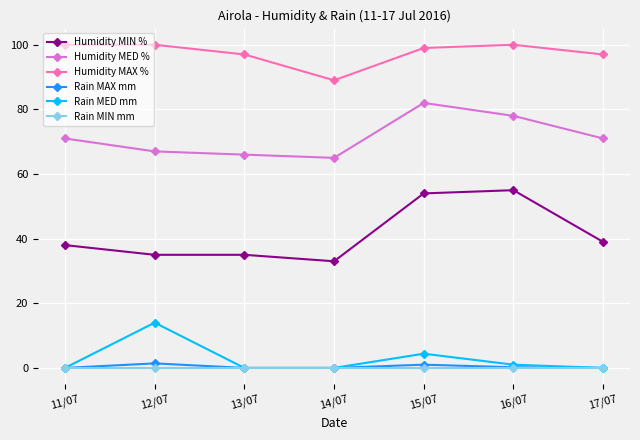

What is the lowest value of the Humidity MED % series?

65.0